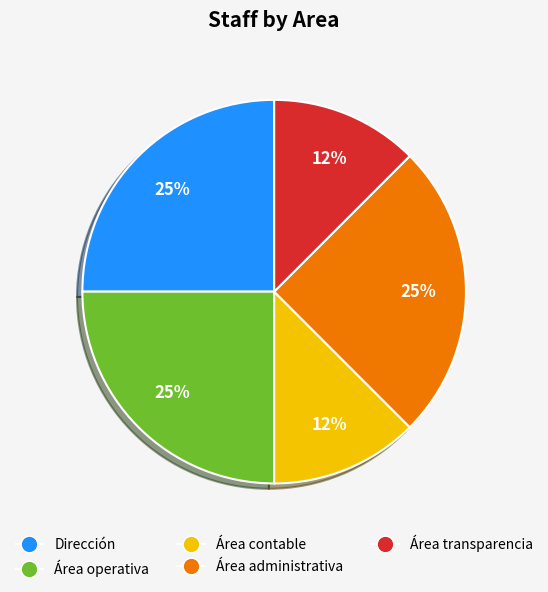

To the nearest percent, what is the average slice percentage?

20%